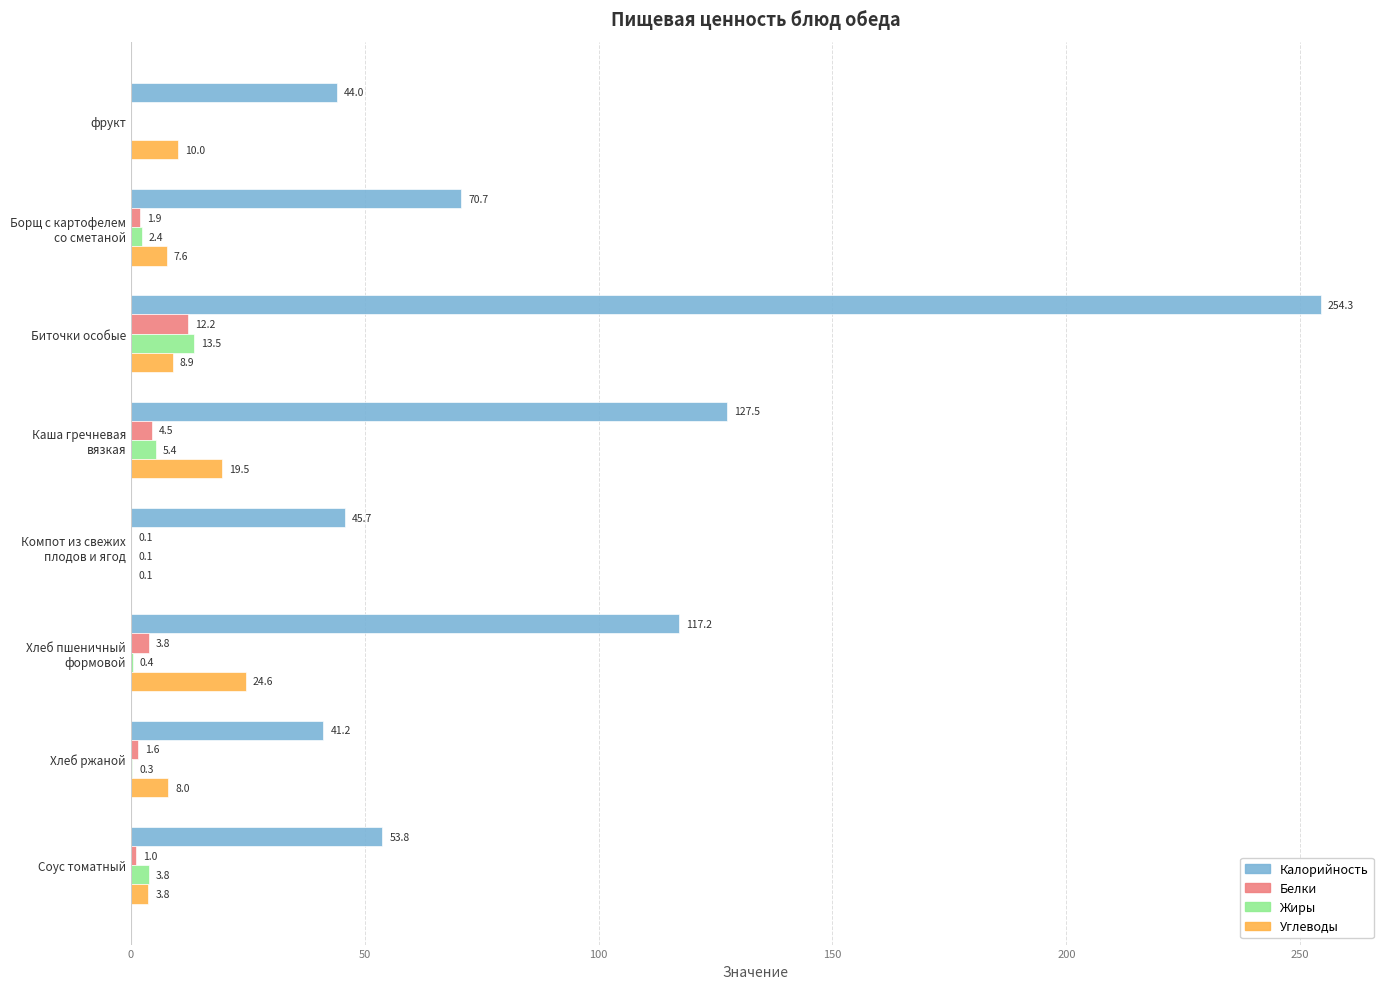

At which label is Углеводы closest to 12?

фрукт